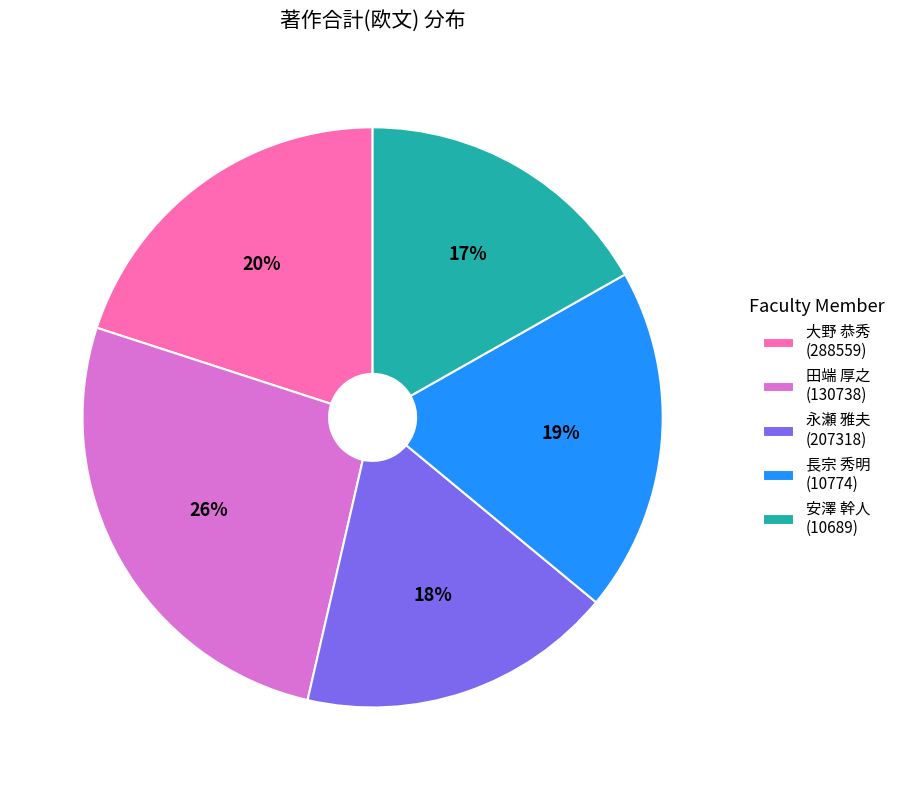

Combined, do 長宗 秀明 (10774) and 安澤 幹人 (10689) account for over 50%?

No